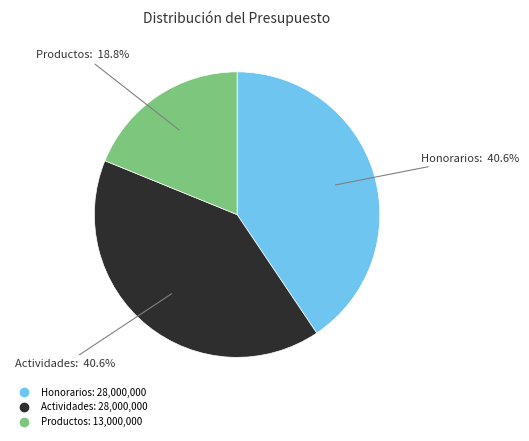

Does any single category account for the majority?

No